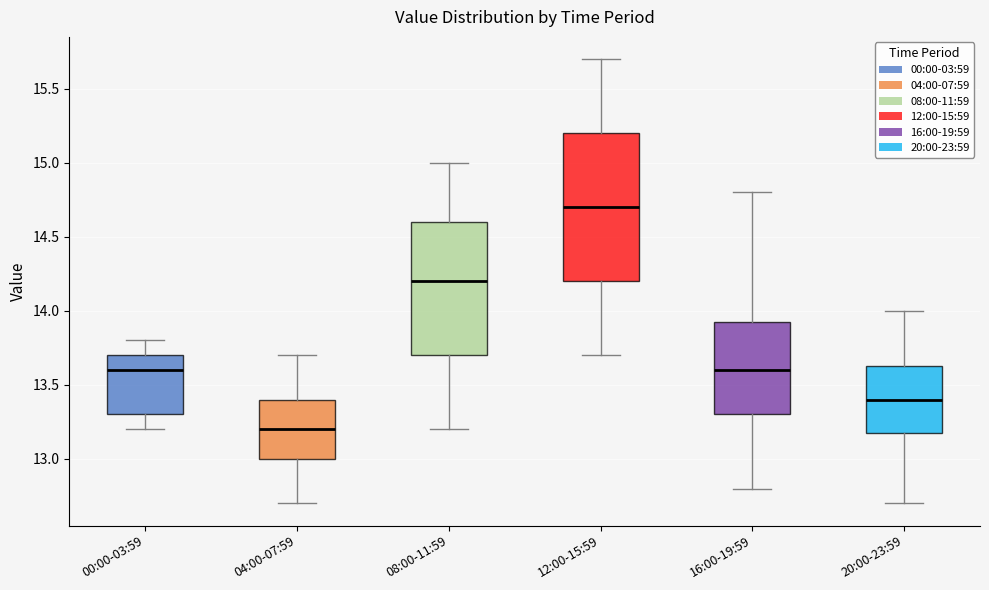

Reading left to right, transcribe this box plot: for each box, give where its median line is, the range the box spans, and where its two whiskers end, as read against the y-axis. The values are not printed on the chart, so give them approximately, as read against the axis.

00:00-03:59: median 13.60, box 13.30 to 13.70, whiskers 13.20 to 13.80
04:00-07:59: median 13.20, box 13.00 to 13.40, whiskers 12.70 to 13.70
08:00-11:59: median 14.20, box 13.70 to 14.60, whiskers 13.20 to 15.00
12:00-15:59: median 14.70, box 14.20 to 15.20, whiskers 13.70 to 15.70
16:00-19:59: median 13.60, box 13.30 to 13.95, whiskers 12.80 to 14.80
20:00-23:59: median 13.40, box 13.20 to 13.65, whiskers 12.70 to 14.00